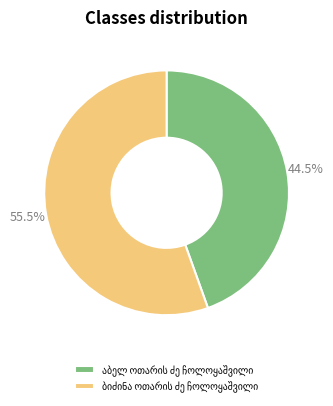

Is there a majority slice in this chart?

Yes